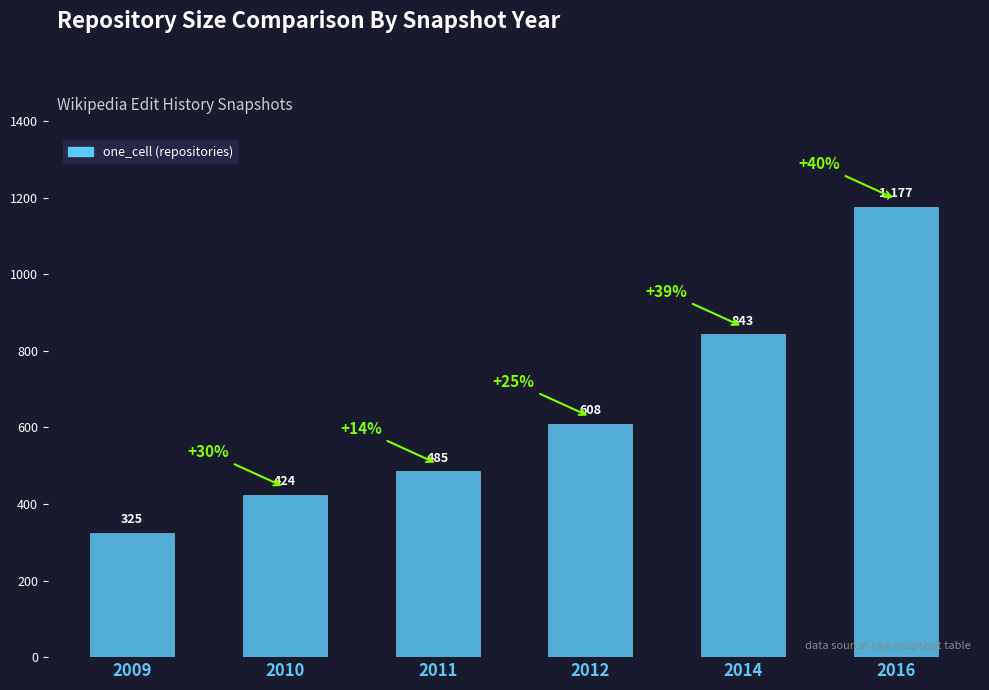

List the labels in order of value, smallest first.

2009, 2010, 2011, 2012, 2014, 2016